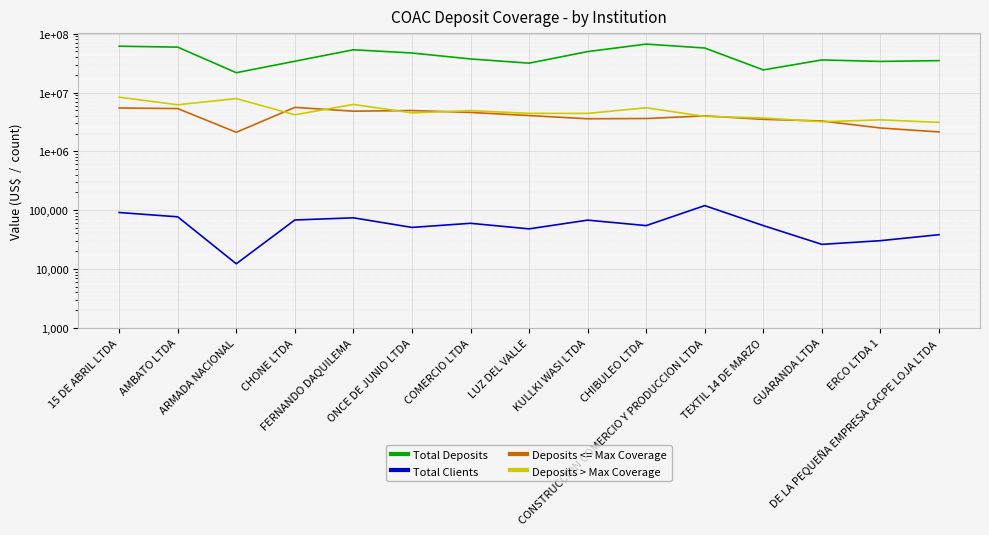

True or false: Total Deposits and Deposits > Max Coverage intersect in this chart.

False